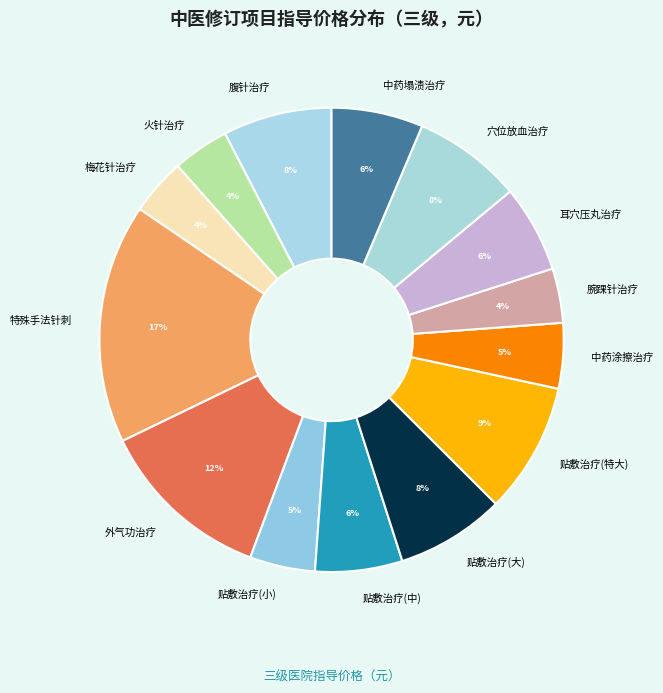

To the nearest percent, what percentage of the pie is 腕踝针治疗?

4%